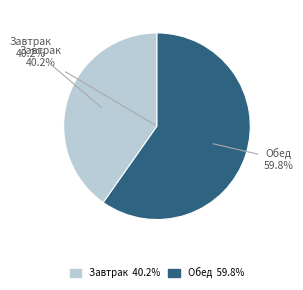

Is the sum of Обед and Завтрак greater than half?

Yes